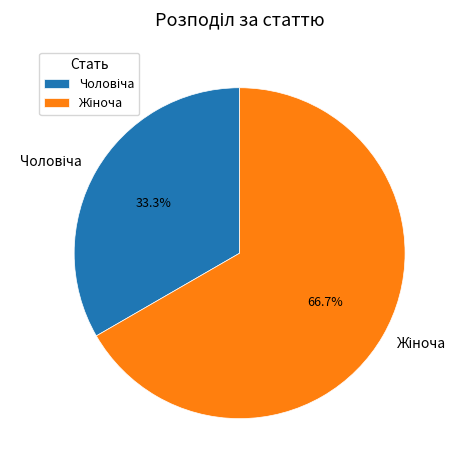

Is there any slice that represents more than half of the pie?

Yes